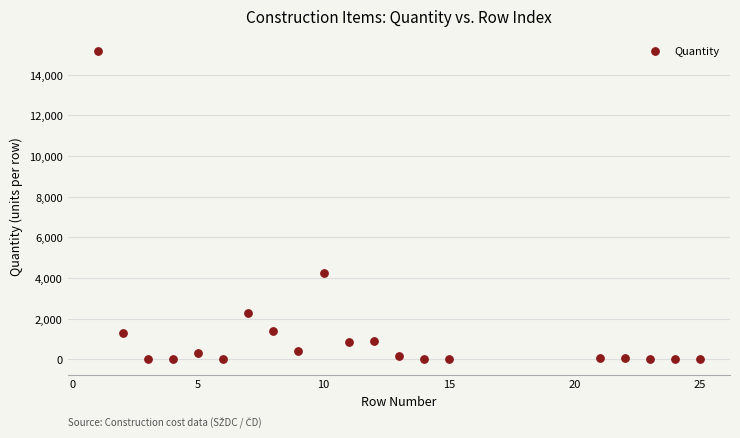

What Y value in the scatter plot is closest to 7575?

4234.0